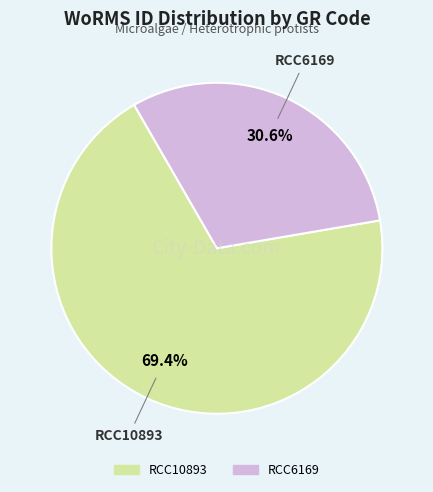

What is the smallest slice in the pie chart?

RCC6169